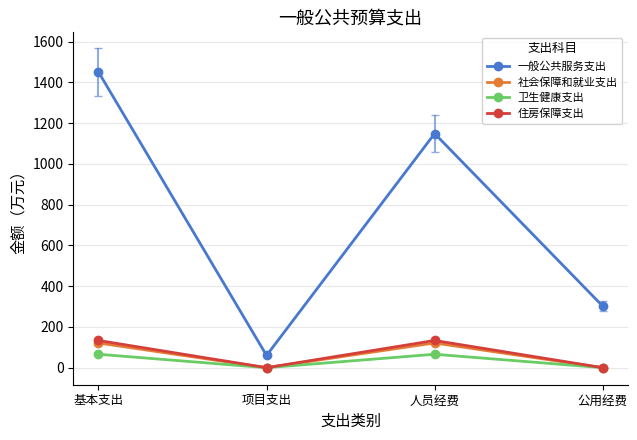

What is the label of the 2nd point from the right?

人员经费